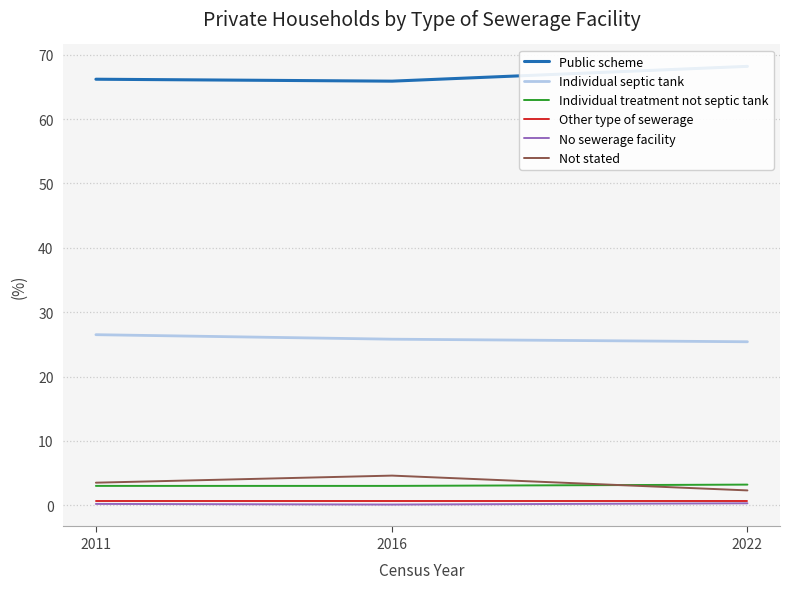

Is it true that Individual treatment not septic tank equals 4.5 at 2011?

False